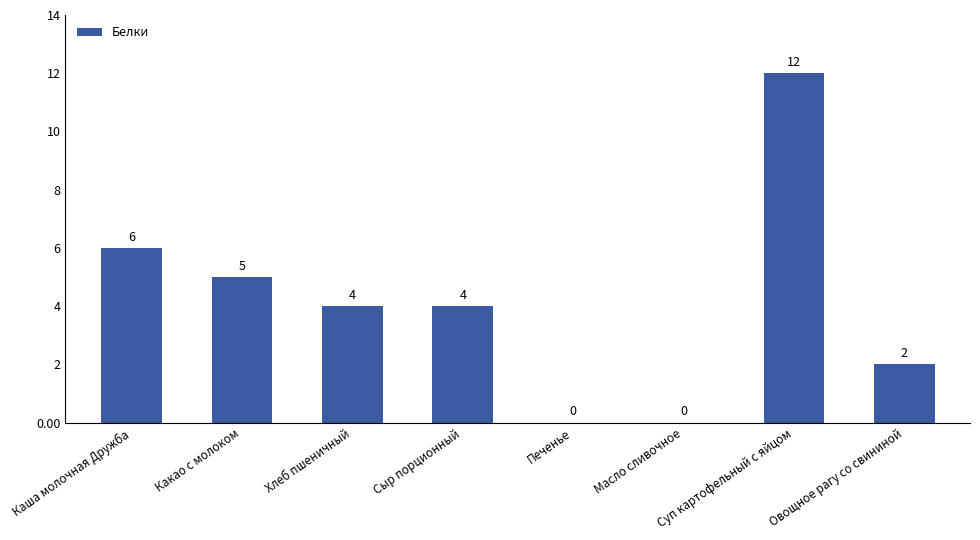

What is the sum of the values at Печенье and Хлеб пшеничный?

4